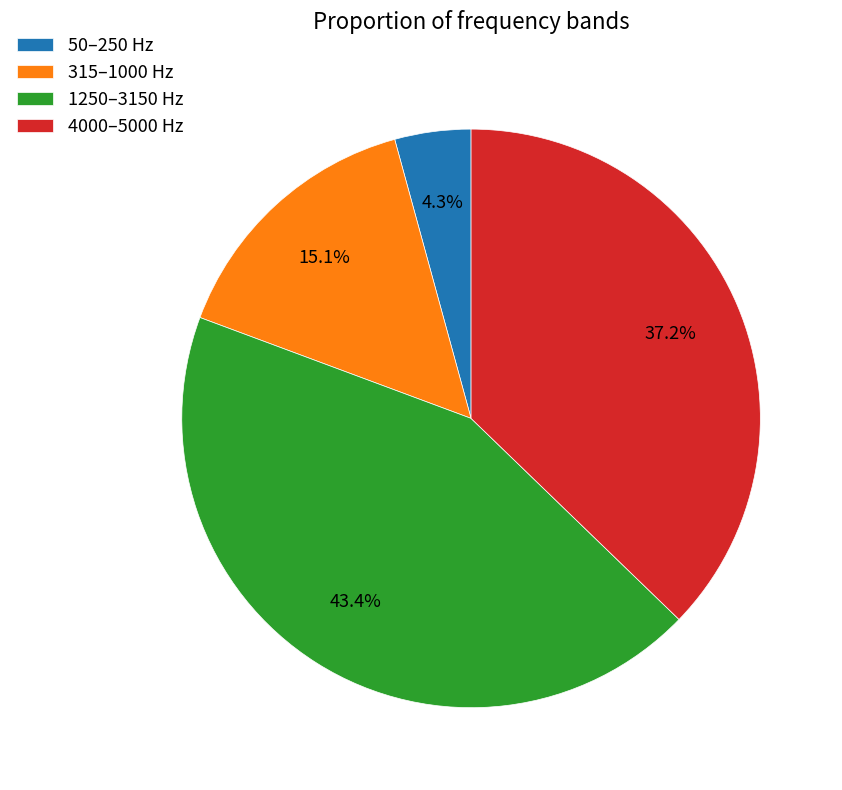

Count the number of slices in the pie.

4